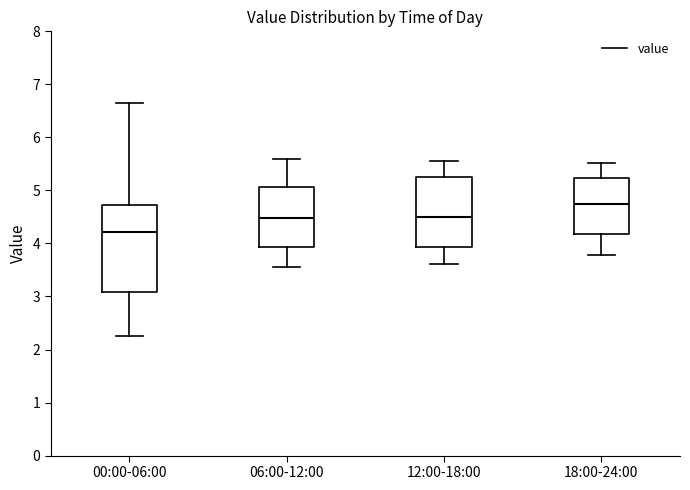

Where does the lower whisker of the box for 00:00-06:00 end on the y-axis? The values are not printed on the chart, so give them approximately, as read against the axis.

2.3